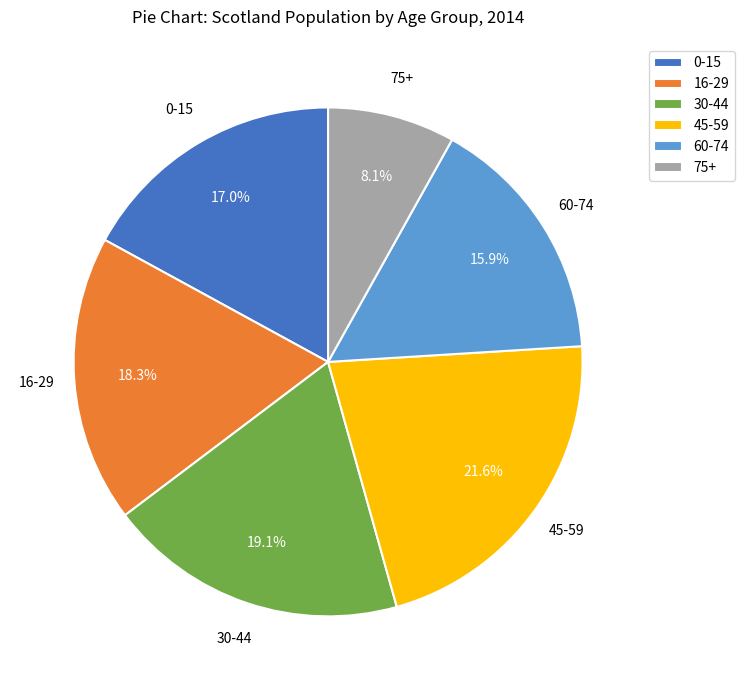

How many segments does this pie chart have?

6